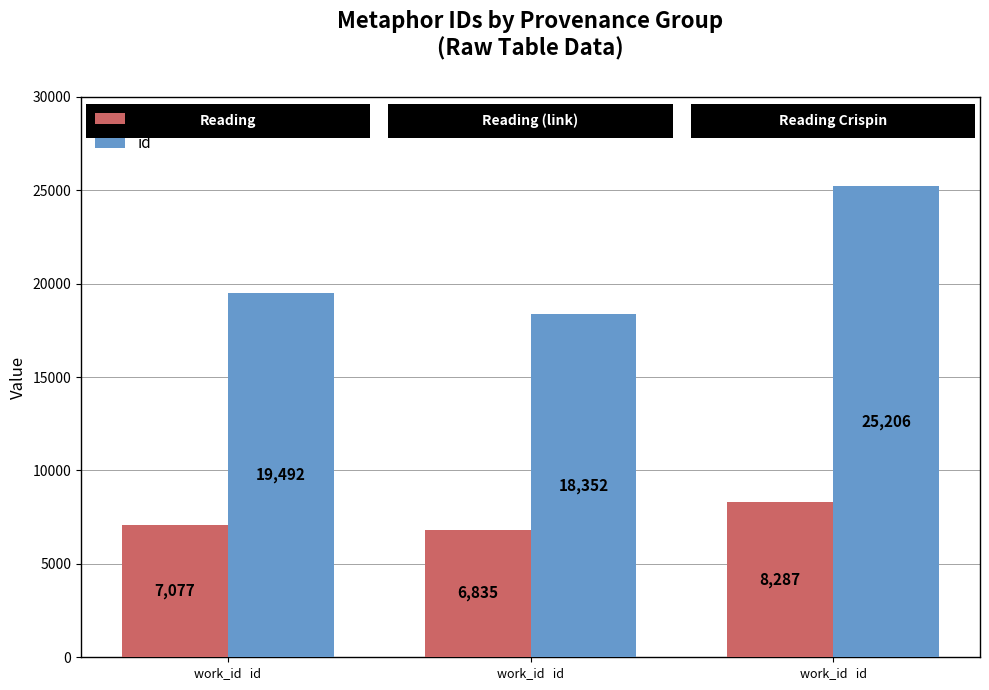

Count the work_id values in the range 6835 to 8287.

3